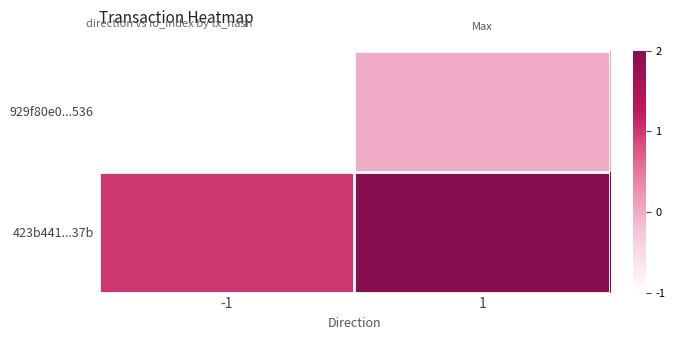

List the series in order of their overall mean, highest first.

423b441...37b, 929f80e0...536